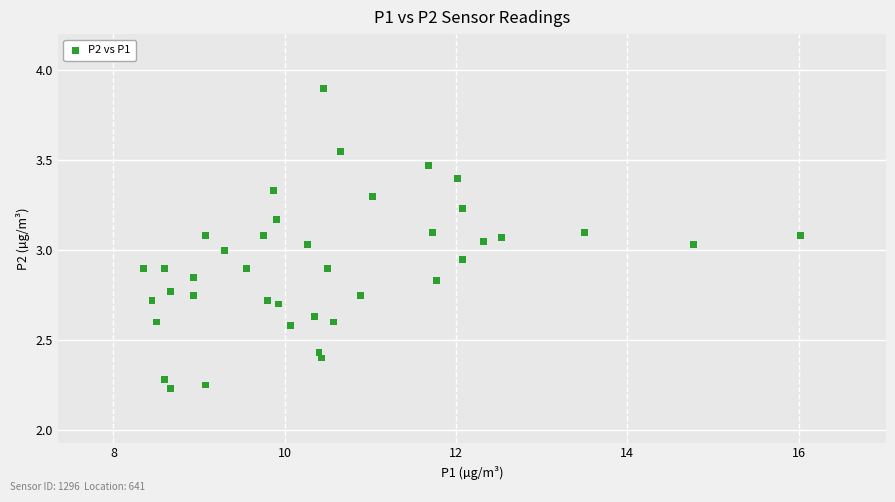

What is the range of X values (max minus min)?

7.7